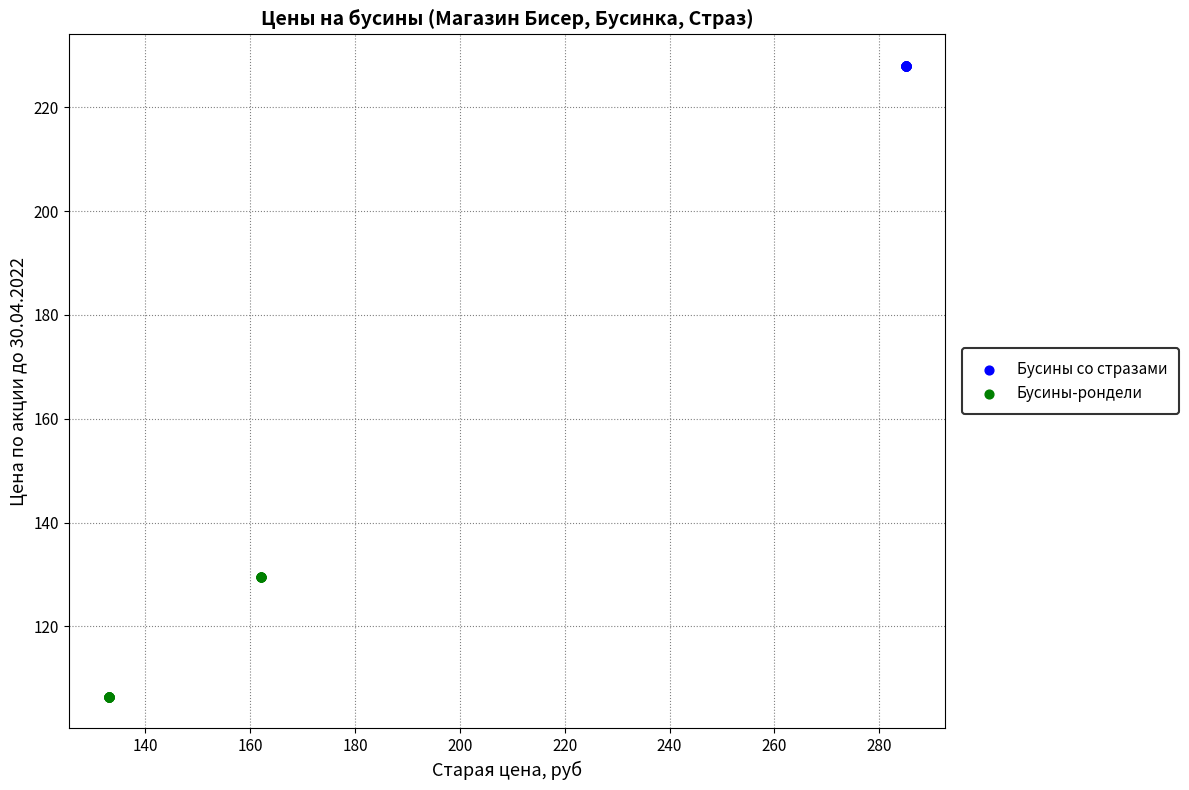

Which series contains the lowest Y value?

Бусины-рондели